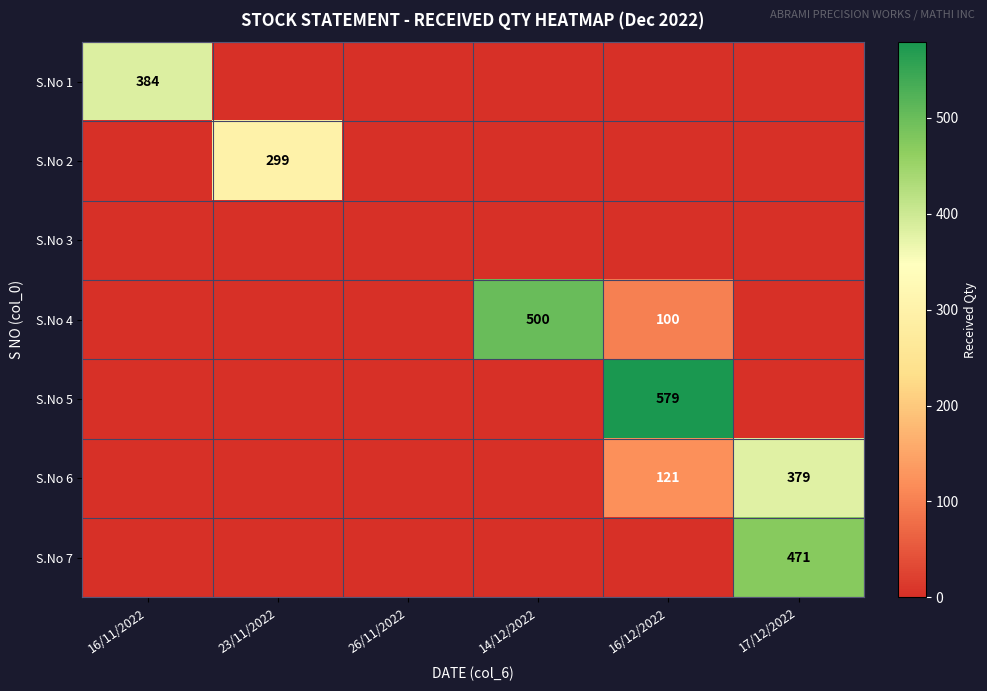

At which category is the sum across all series the highest?

17/12/2022